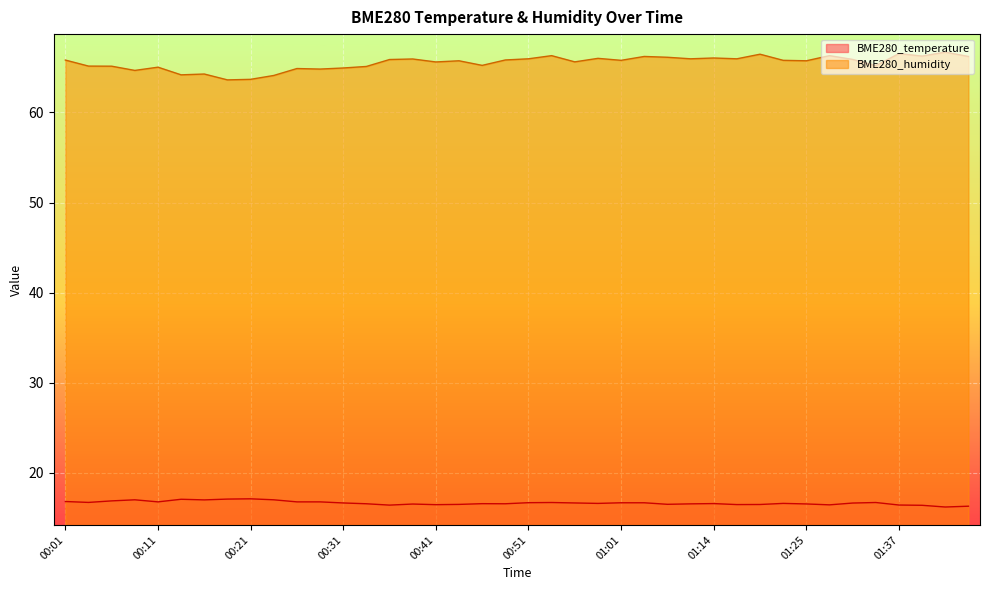

What is the label of the 17th point from the left?

00:41